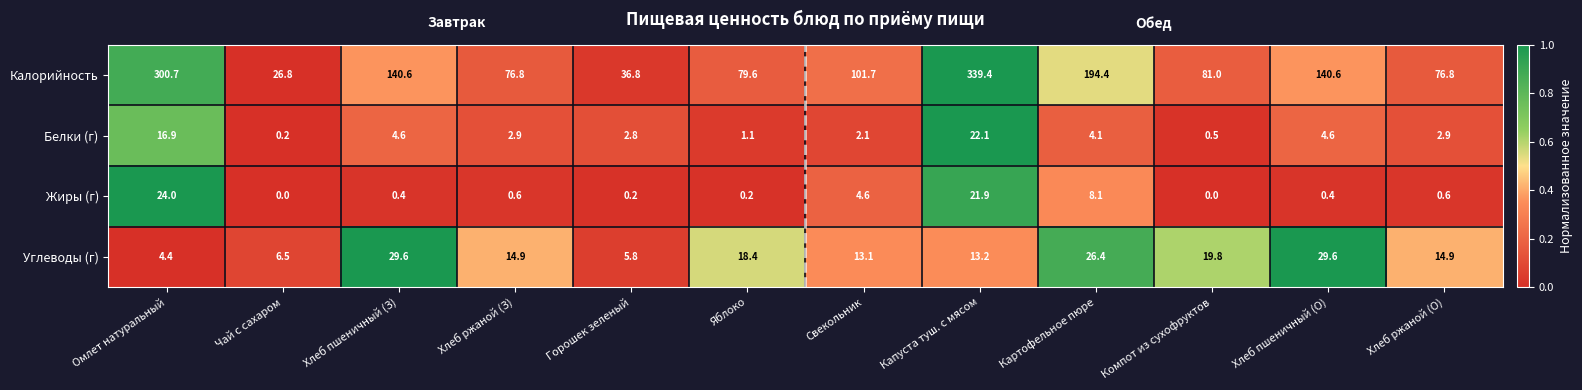

List the series in order of their peak value, highest first.

Калорийность, Углеводы (г), Жиры (г), Белки (г)